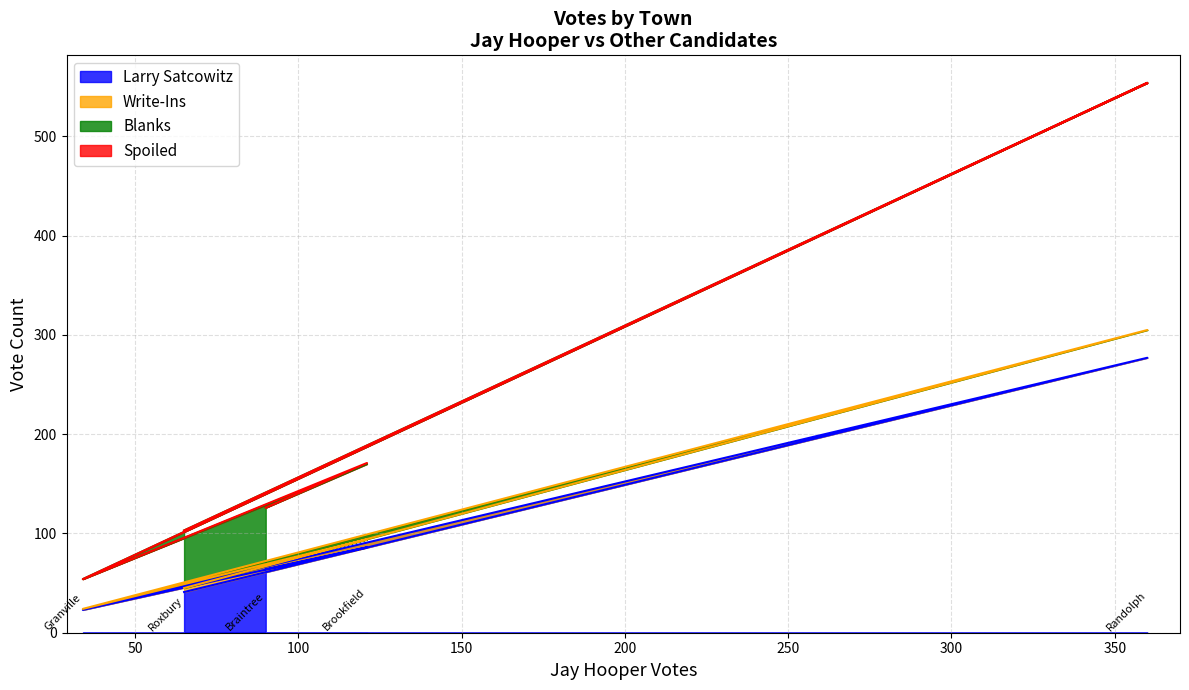

At which category is the sum across all series the highest?

Randolph